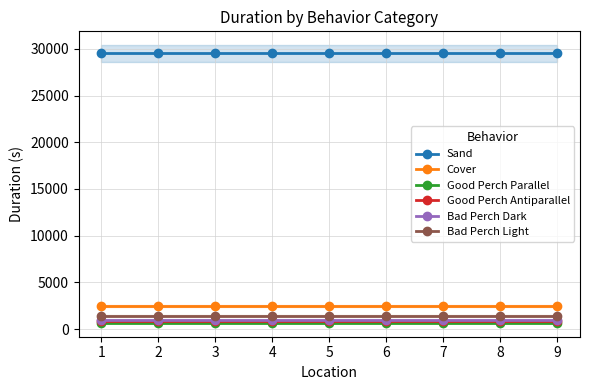

What is the maximum value for Good Perch Antiparallel?

910.0